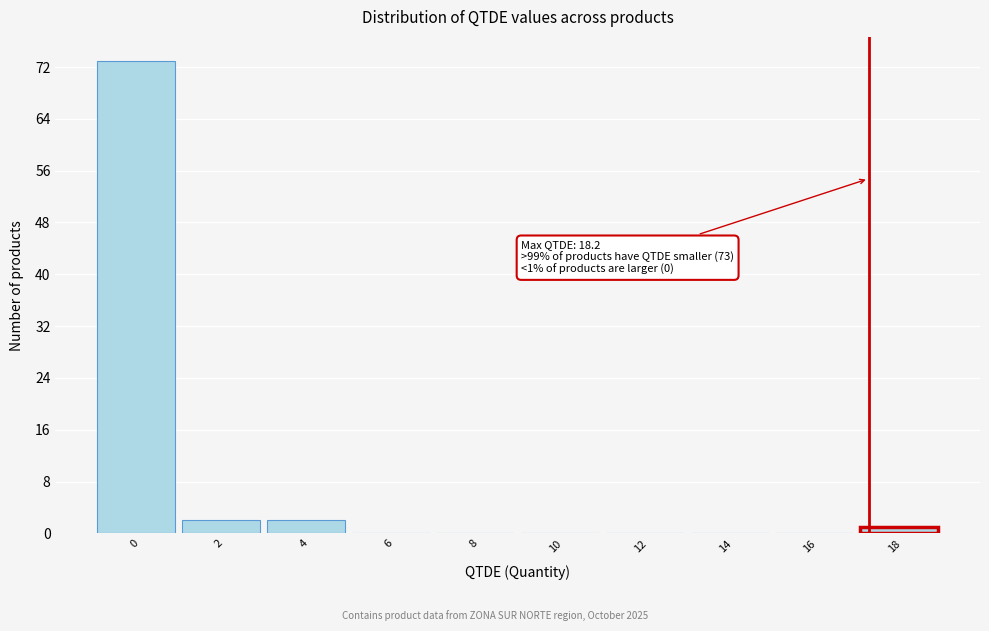

Reading left to right, what are all the values shown in this chart?

0=73	2=2	4=2	6=0	8=0	10=0	12=0	14=0	16=0	18=1